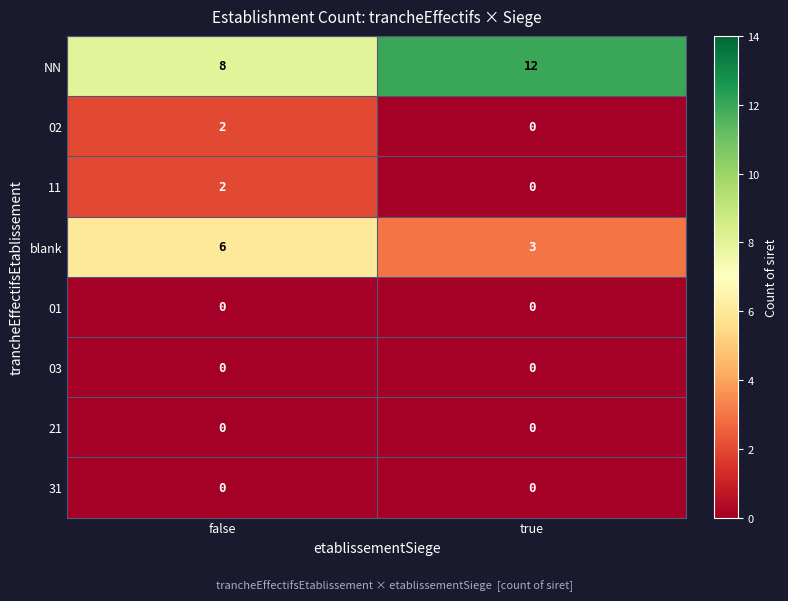

What is the difference between the highest and lowest values at true?

12